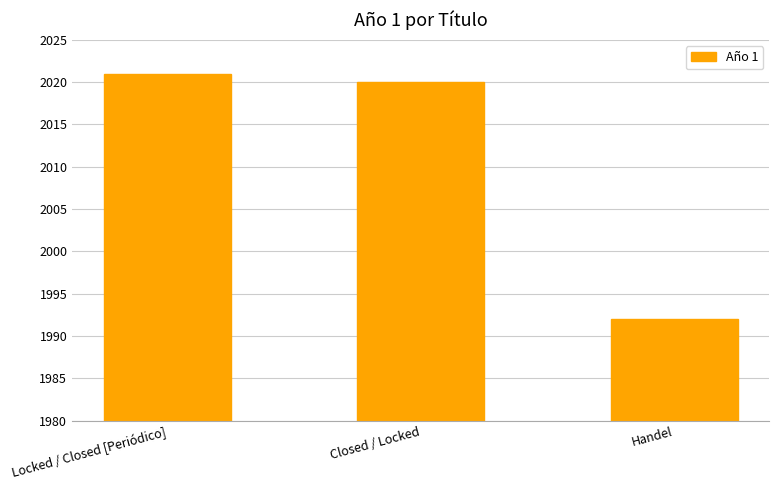

Rank the categories by value from lowest to highest.

Handel, Closed / Locked, Locked / Closed [Periódico]